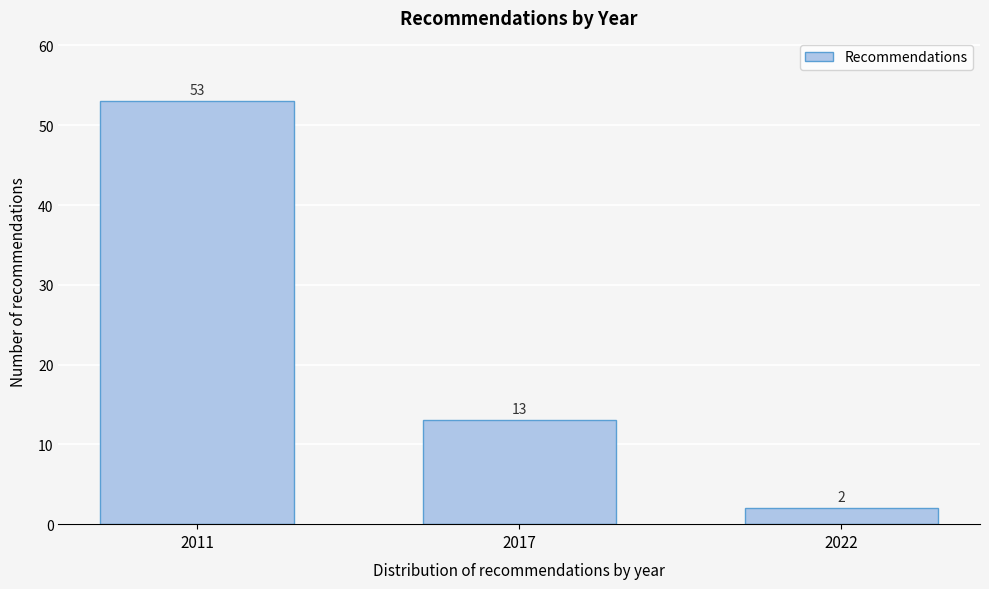

Reading right to left, what are all the values shown in this chart?

2	13	53